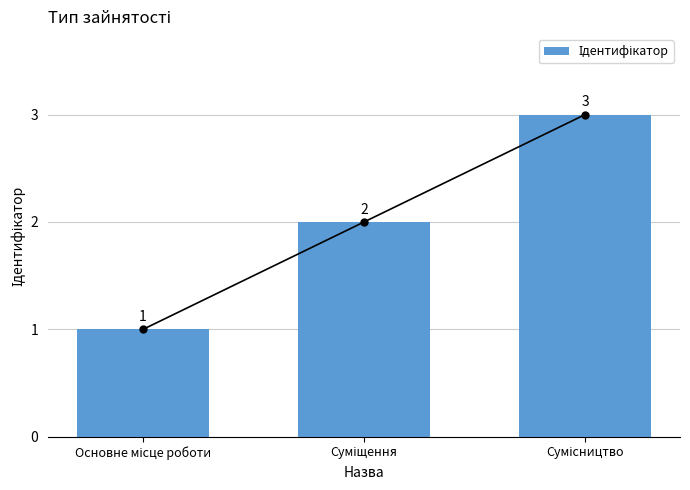

Reading right to left, transcribe all the data shown in this chart.

3	2	1